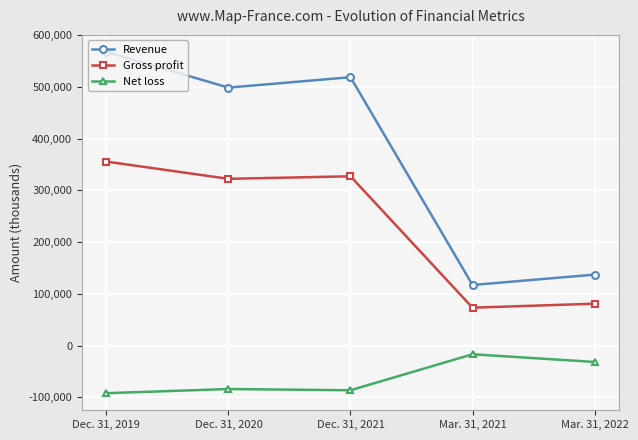

What is the sum of the Net loss values at Dec. 31, 2019 and Dec. 31, 2021?

-177840